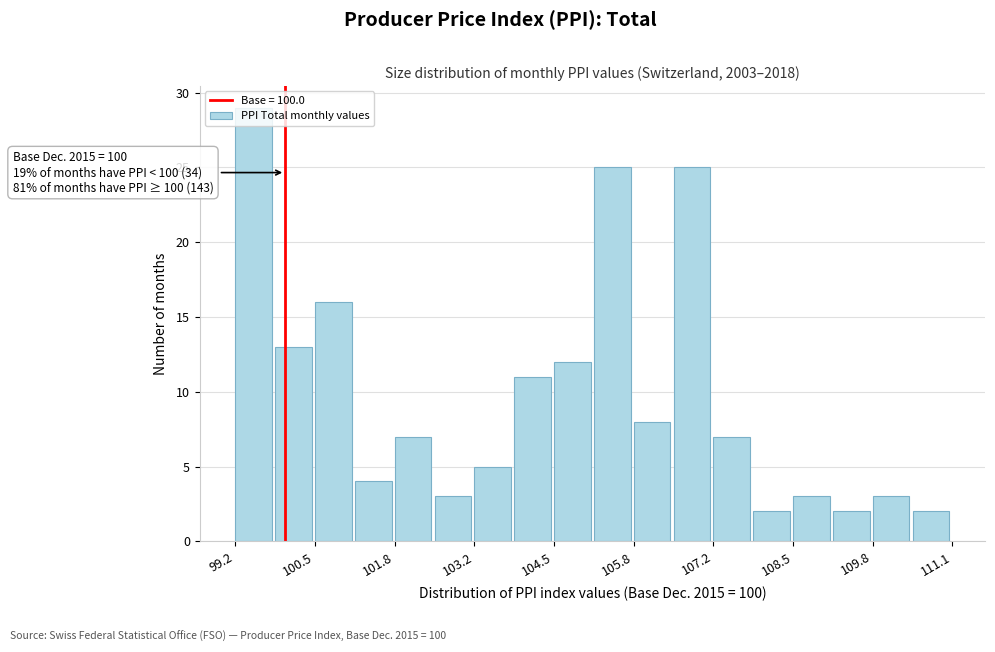

Around what value on the x-axis is the tallest bar? Give the approximate position of its centre, as read against the axis.

99.4